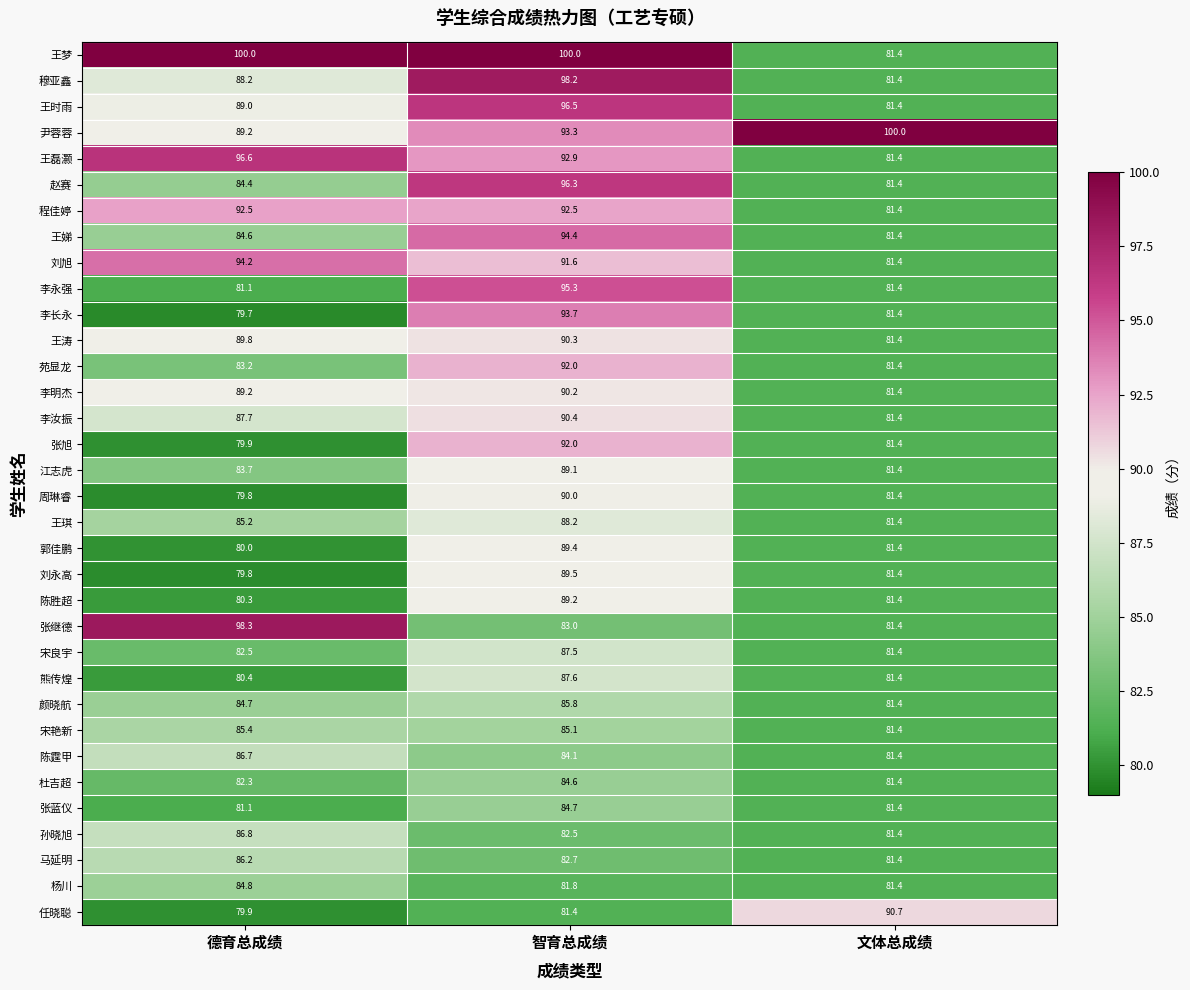

Which series changed the most between 德育总成绩 and 智育总成绩?

张继德